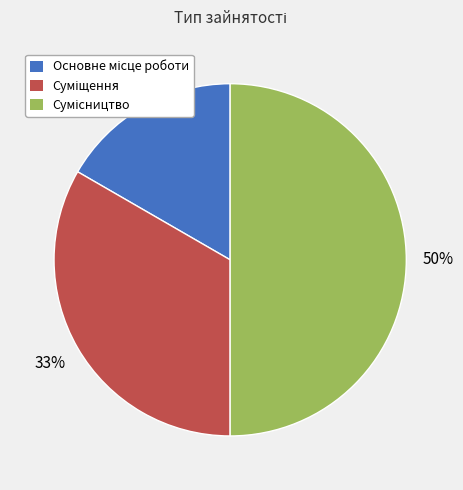

To the nearest percent, what is the average slice percentage?

33%